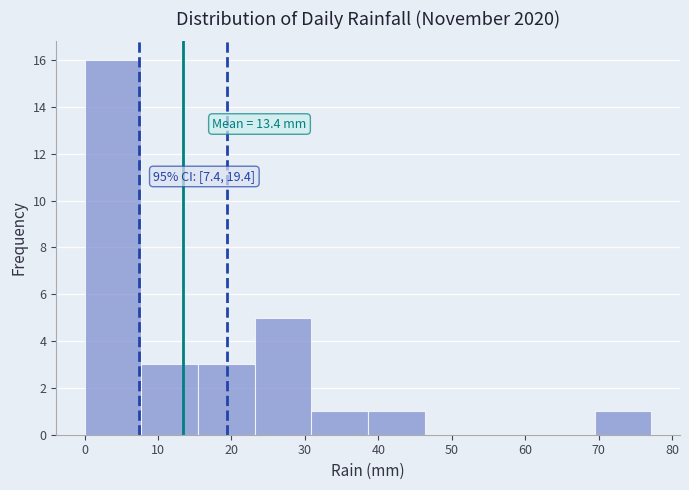

Which range on the x-axis has the tallest bar?

0 to 8